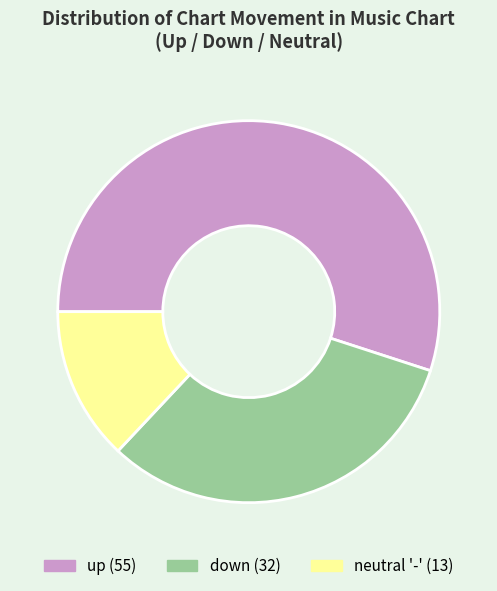

Does any single category account for the majority?

Yes